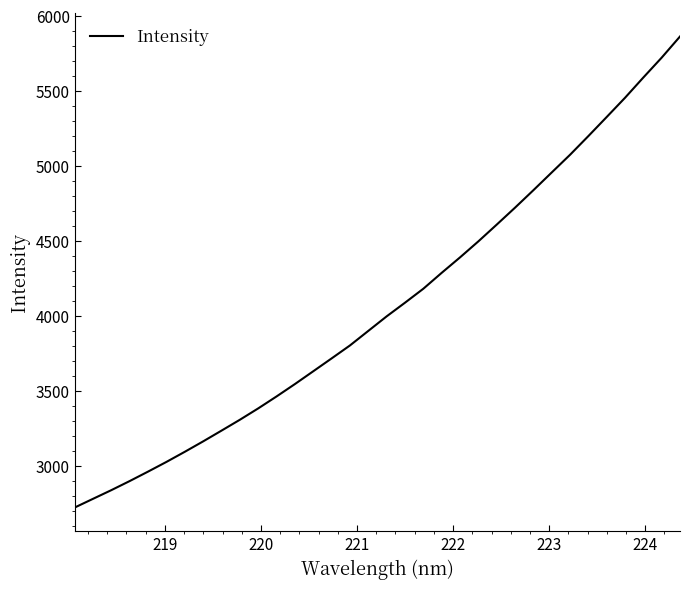

What is the minimum value shown in the chart?

2720.6